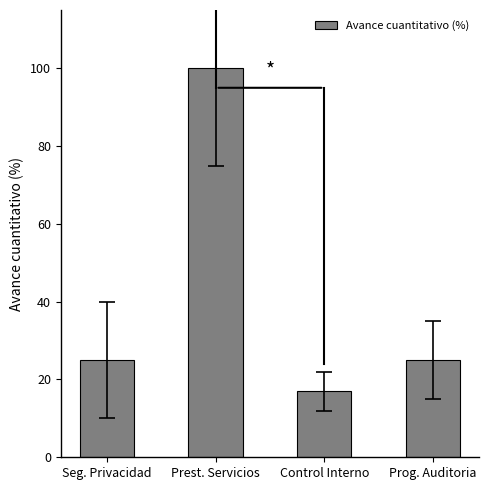

How many bars are there in total?

4